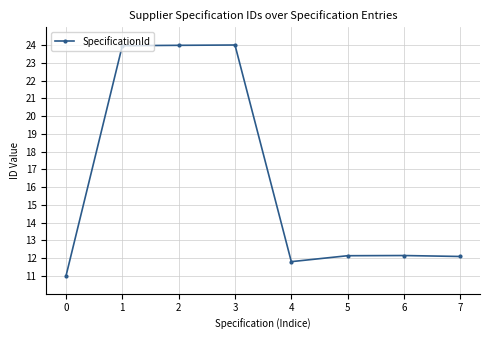

What is the value of the 6th point from the left?

12.1